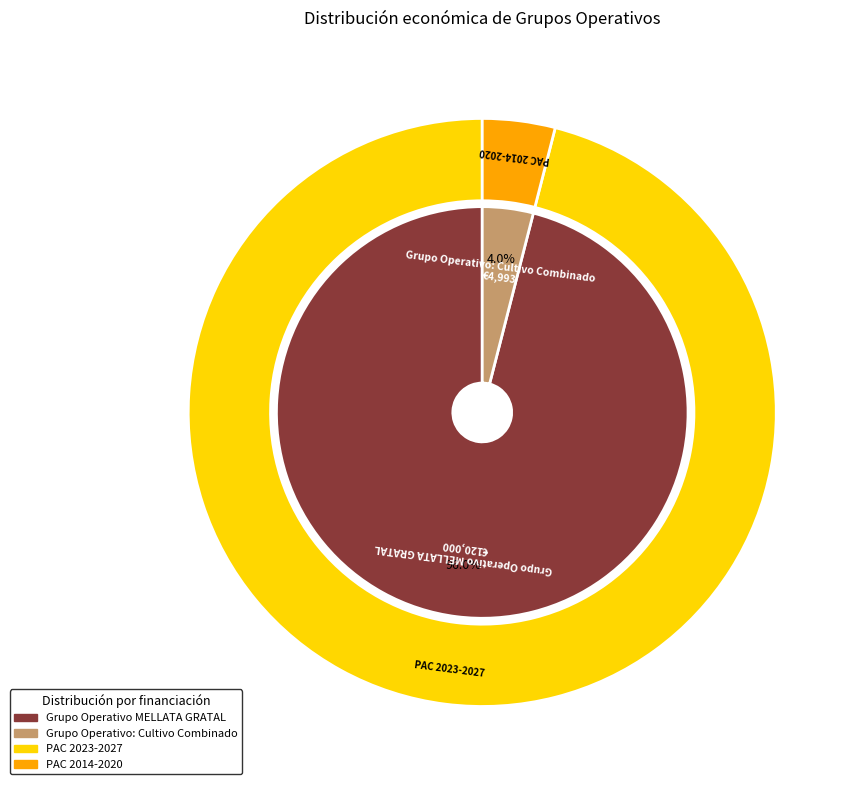

To the nearest percent, what is the average slice percentage?

50%